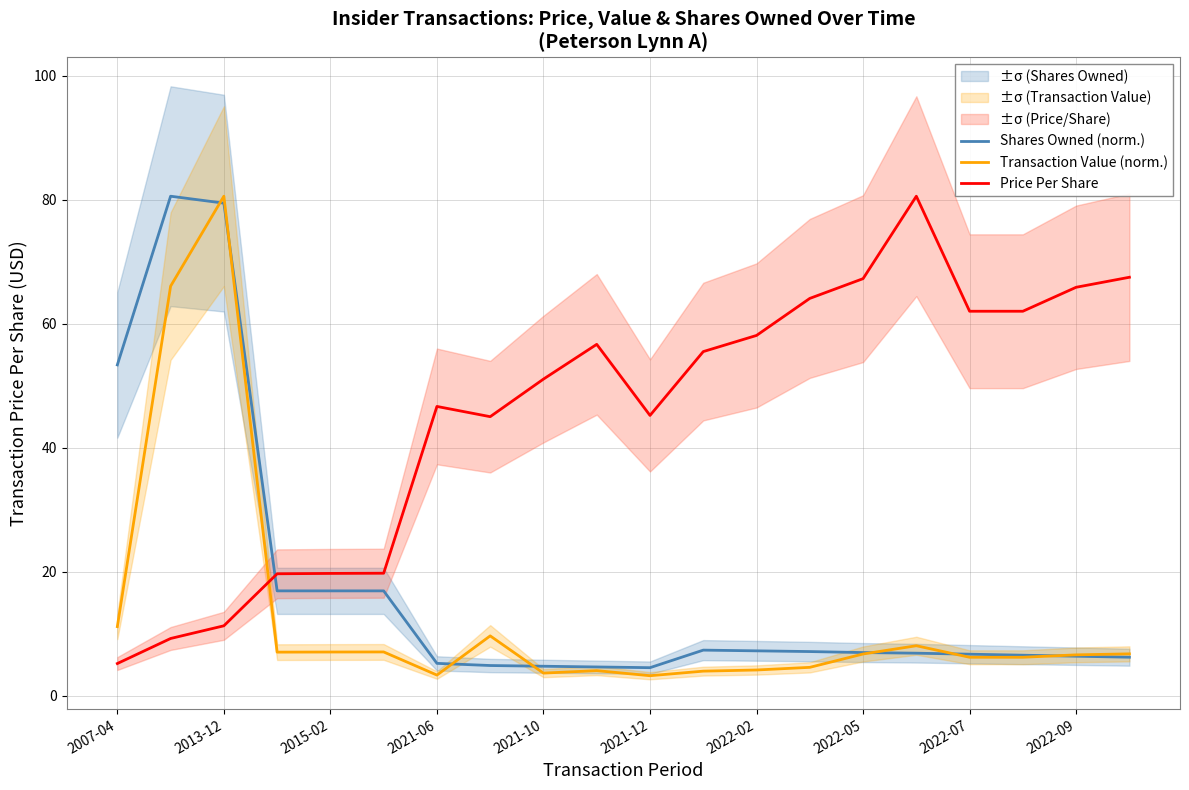

The value of Price Per Share at 2013-12 is 15.1. True or false?

False